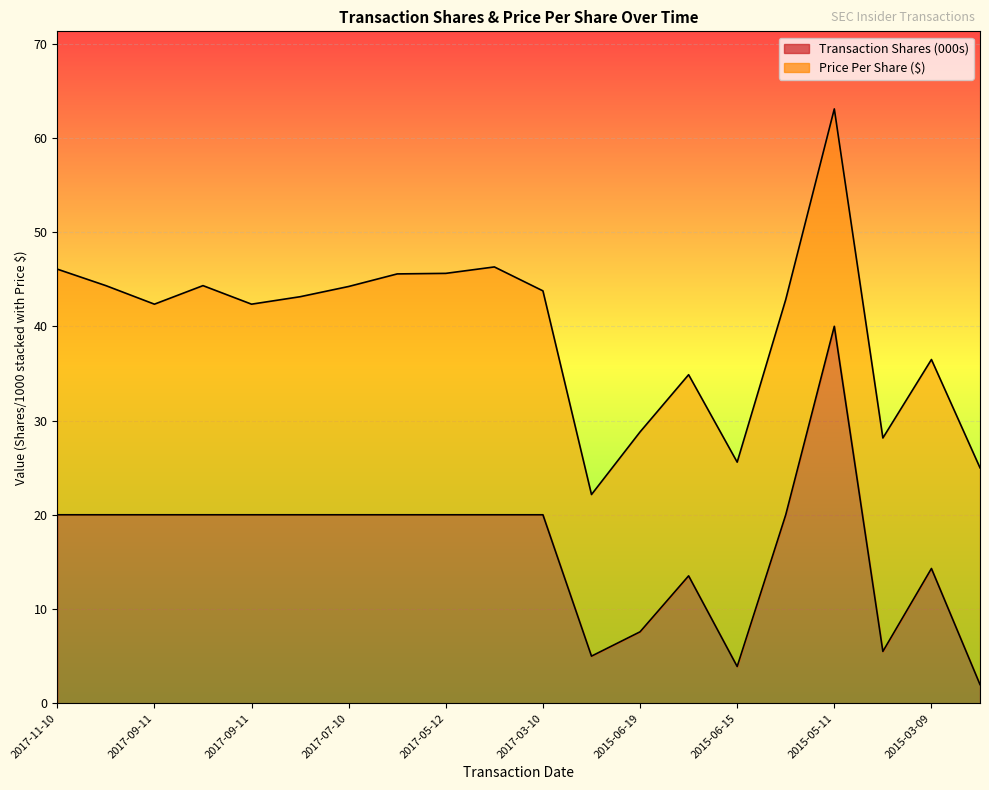

Reading left to right, transcribe all the data shown in this chart.

2017-11-10=20.0	2017-10-10=20.0	2017-09-11=20.0	2017-10-10=20.0	2017-09-11=20.0	2017-08-10=20.0	2017-07-10=20.0	2017-06-12=20.0	2017-05-12=20.0	2017-04-10=20.0	2017-03-10=20.0	2015-09-11=5.0	2015-06-19=7.6	2015-06-17=13.5	2015-06-15=3.9	2015-05-19=20.0	2015-05-11=40.0	2015-03-12=5.5	2015-03-09=14.3	2015-02-18=2.0